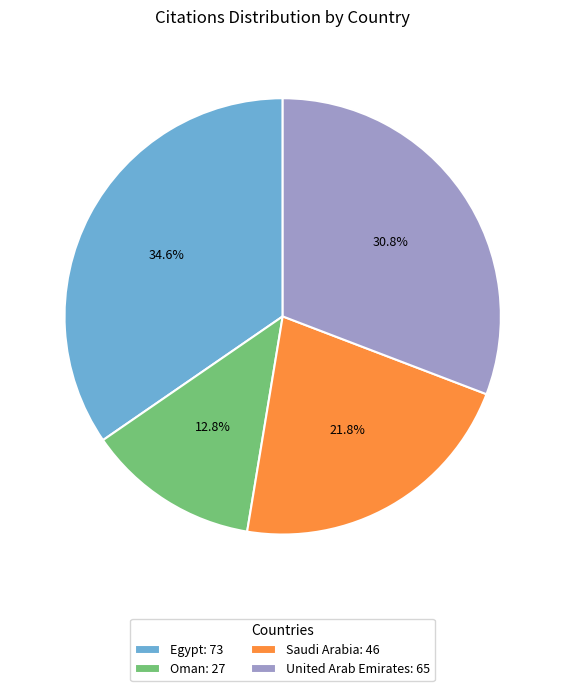

The Egypt slice represents 35% of the pie. True or false?

True